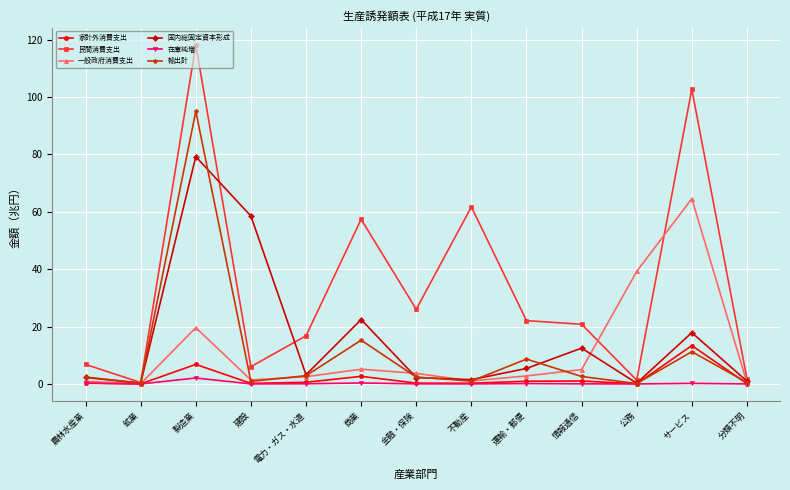

Is the value of 一般政府消費支出 at 商業 greater than the value of 在庫純増 at 分類不明?

Yes